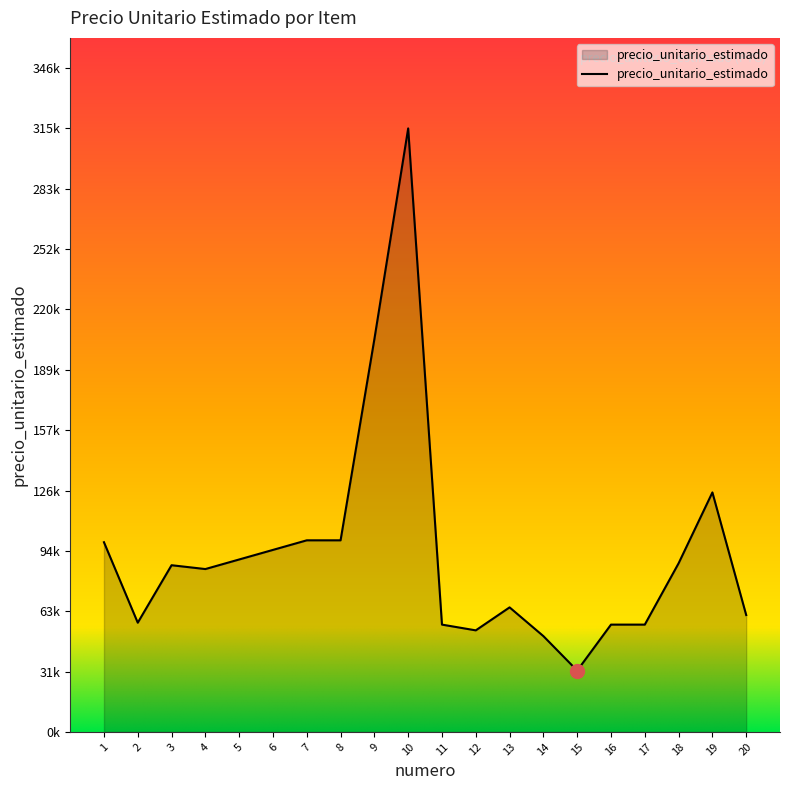

True or false: the data has more than 1 interior local peaks.

True